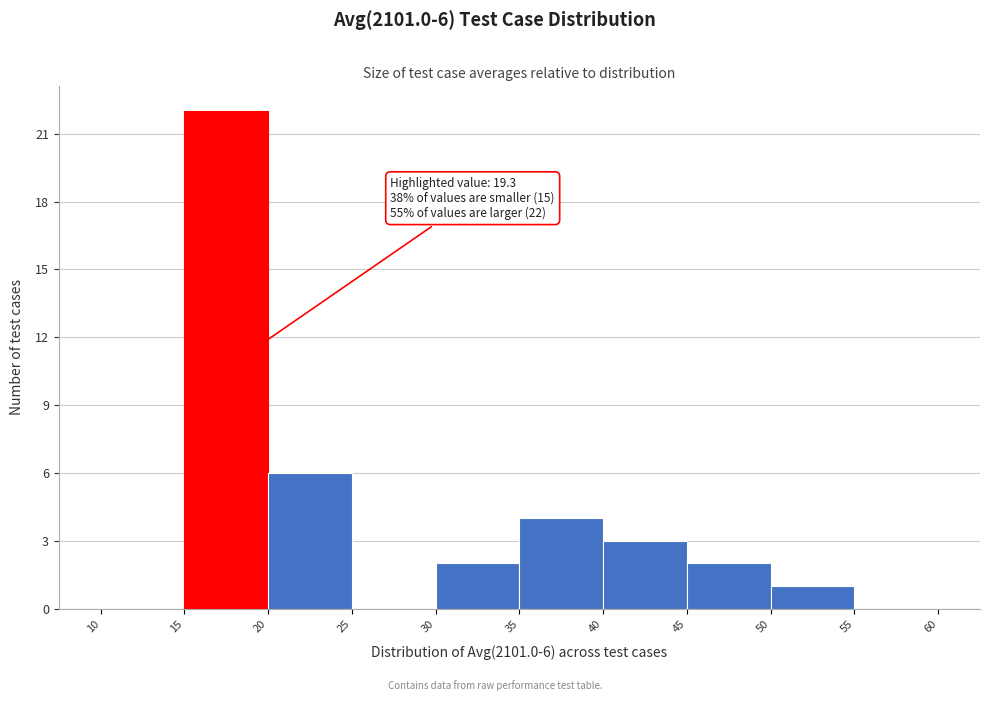

Over which range of the x-axis is the bar tallest?

15 to 20